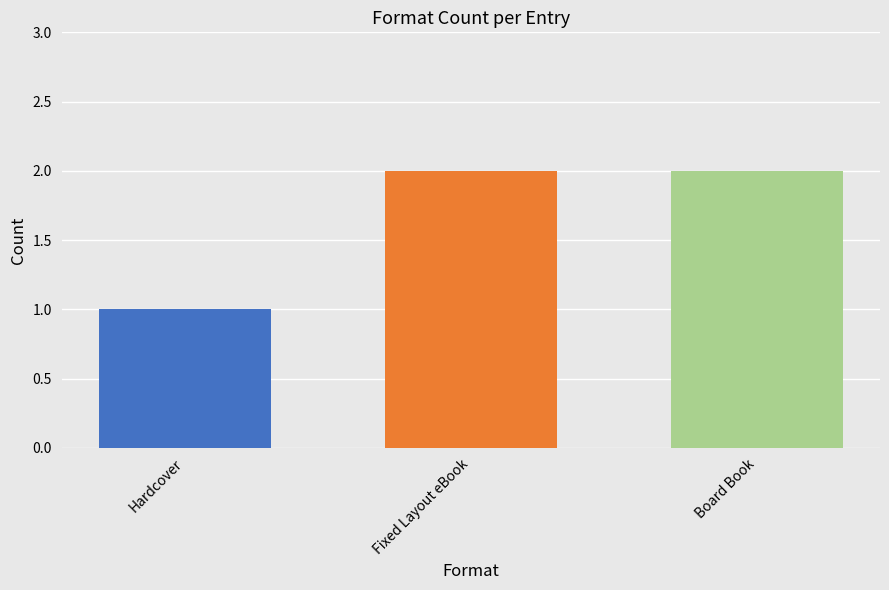

How many series are shown in this chart?

1